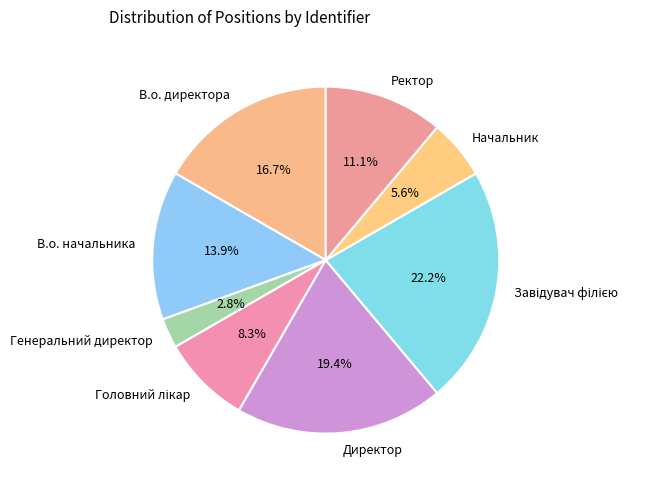

Is it true that Директор is 19% of the pie?

True